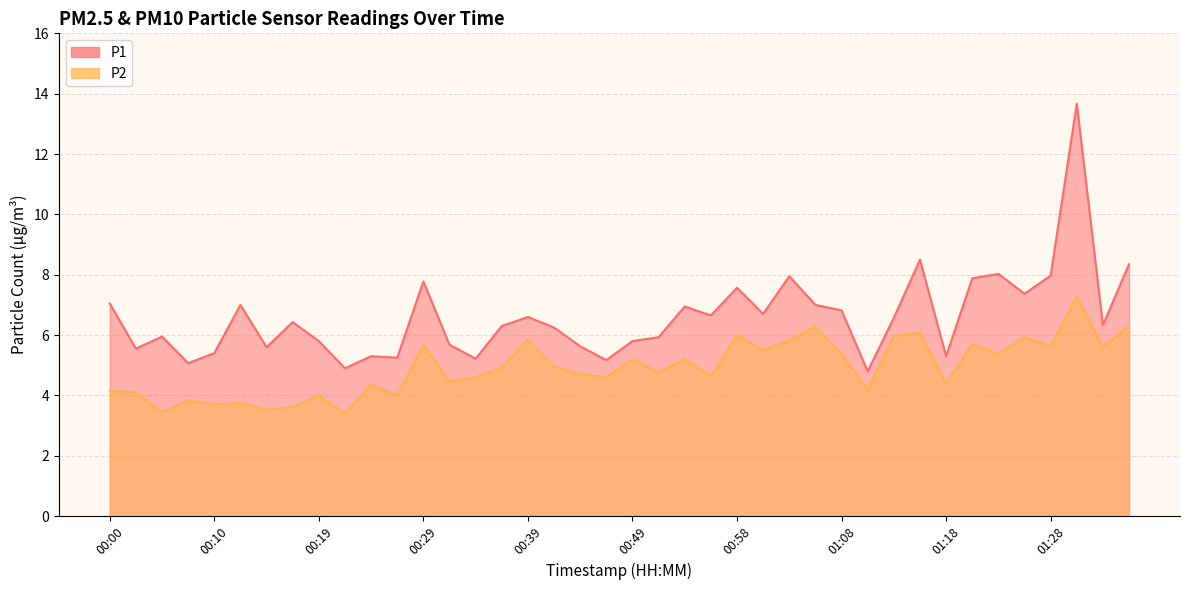

Which series has the largest range (max minus min)?

P1